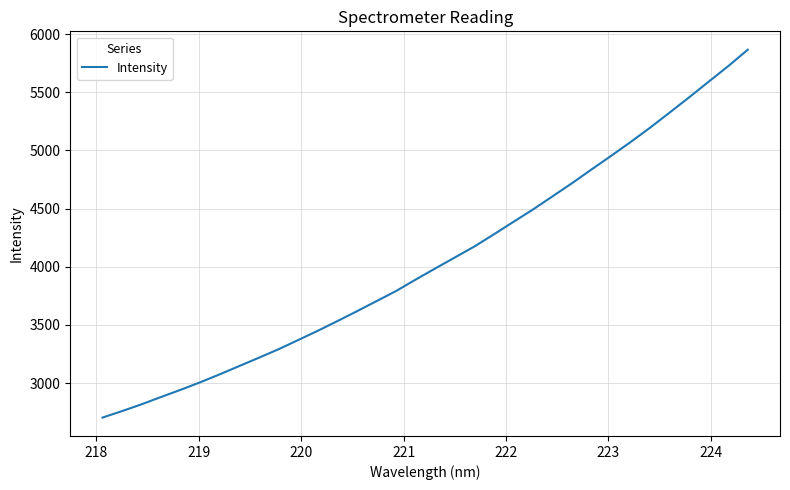

What is the smallest value displayed?

2703.8